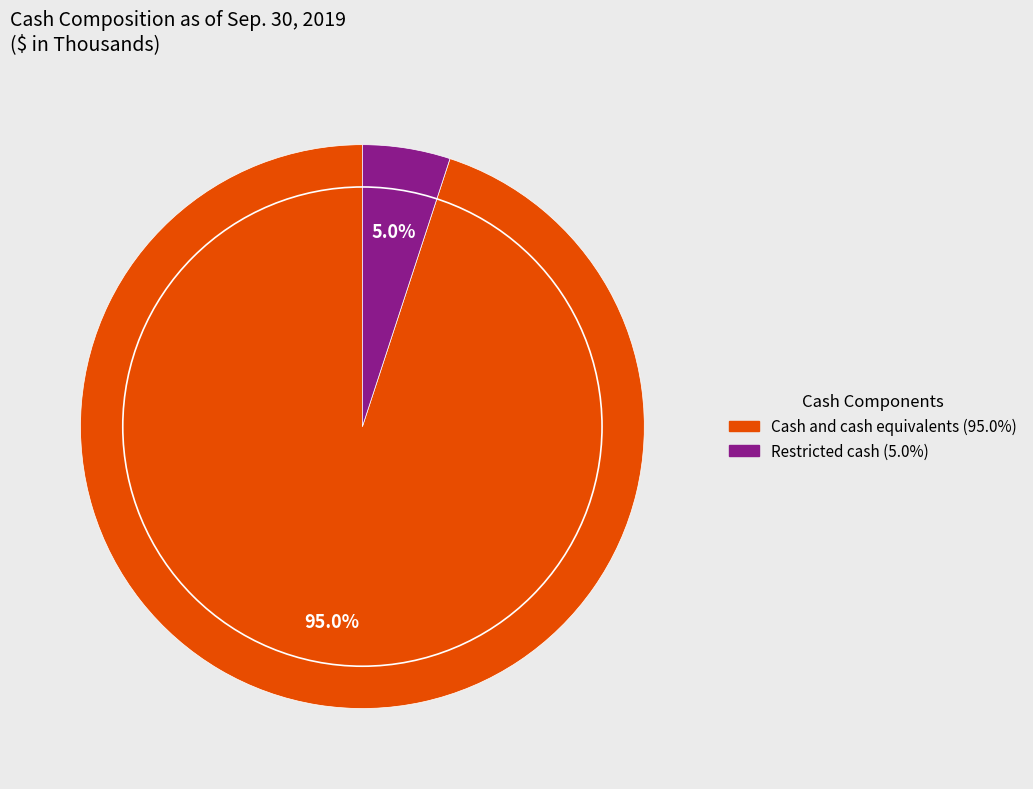

What is the largest slice in the pie chart?

Cash and cash equivalents